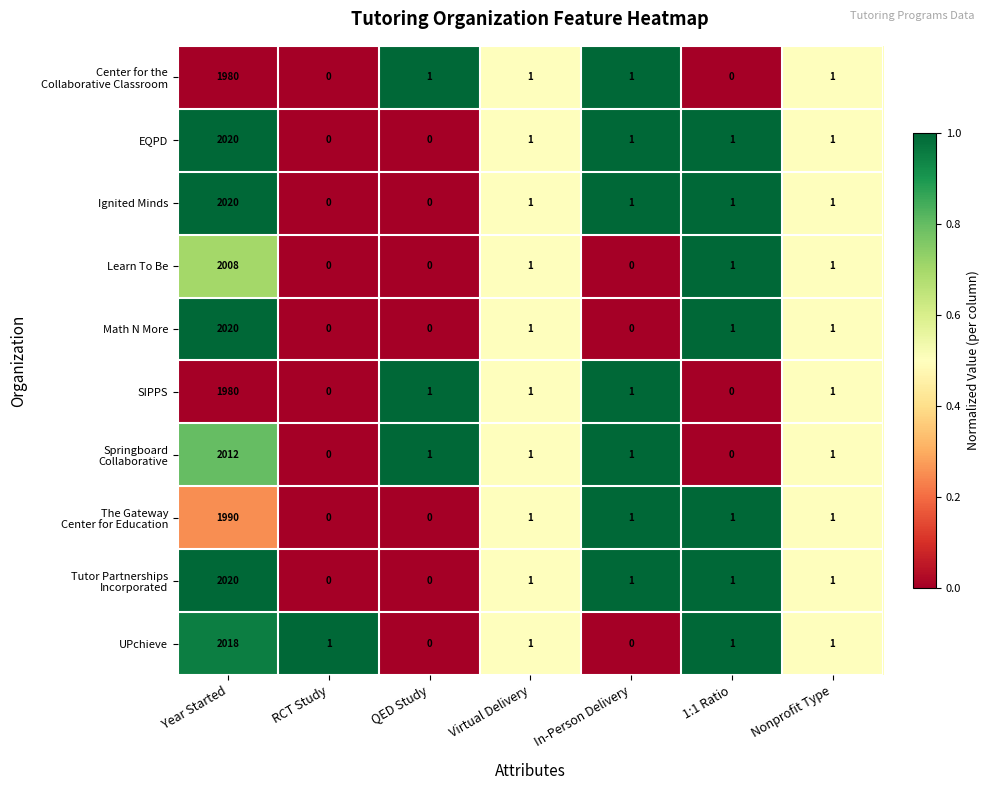

Which category has the highest value in the UPchieve series?

Year Started